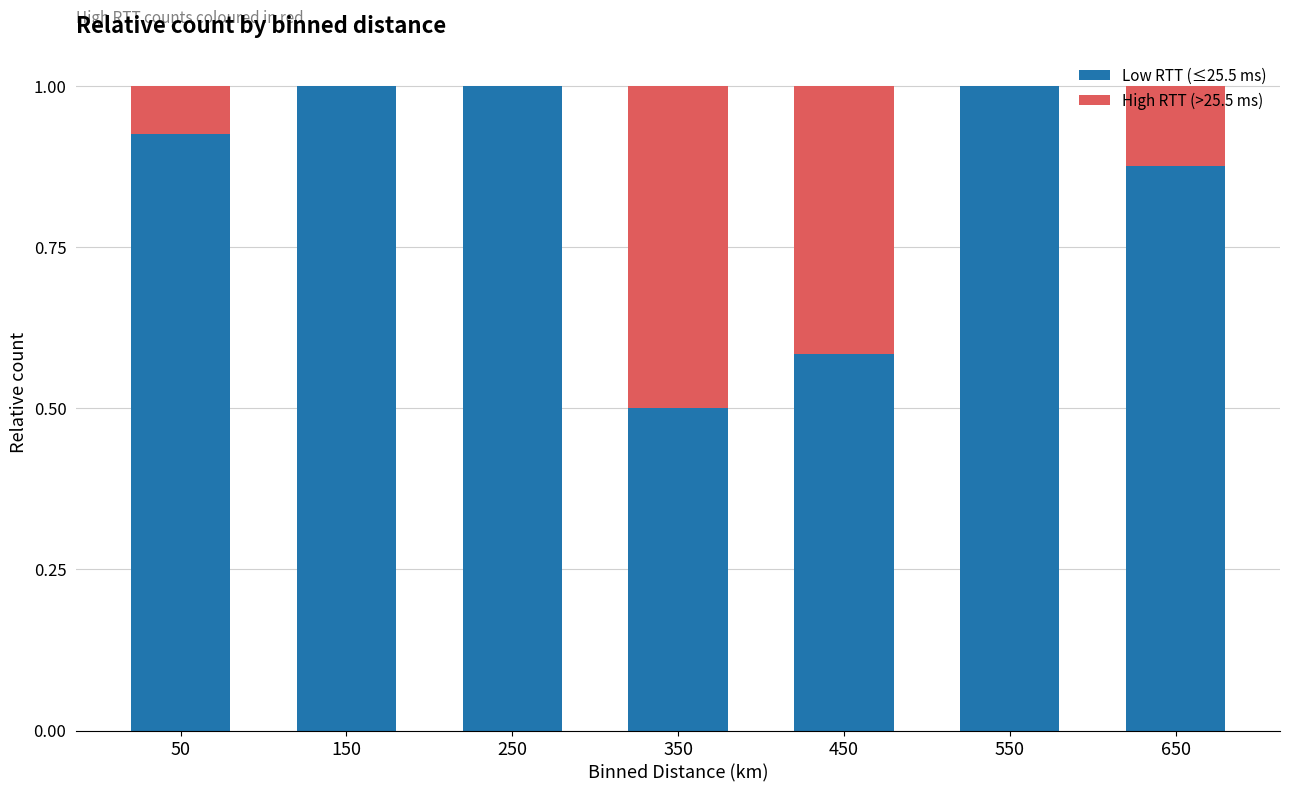

What is the total value across all series at 250?

1.0